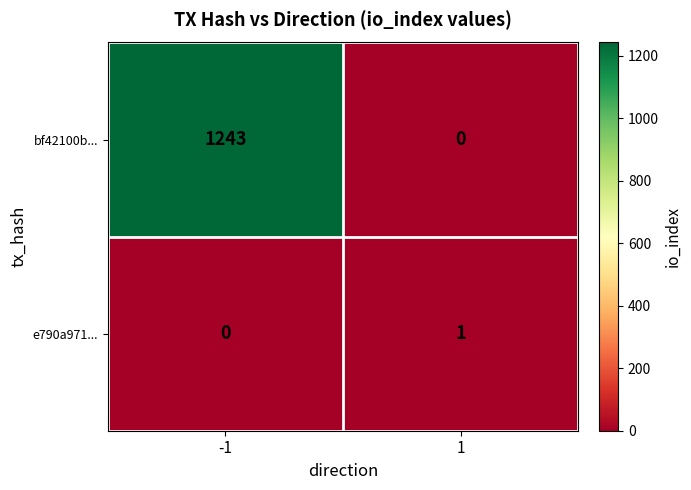

Which series changed the most between -1 and 1?

bf42100b...